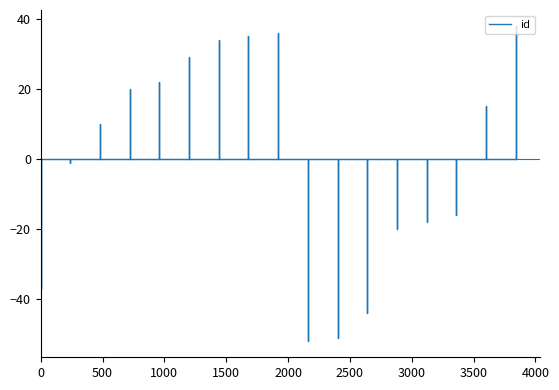

True or false: there are more than 2 points higher than both neighbors.

False